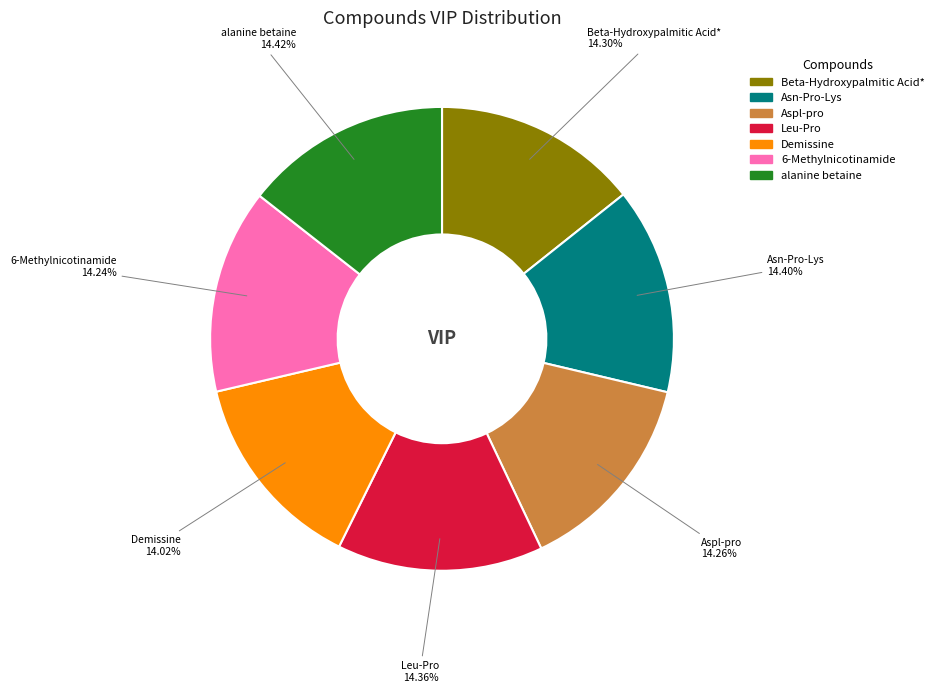

Is there any slice that represents more than half of the pie?

No